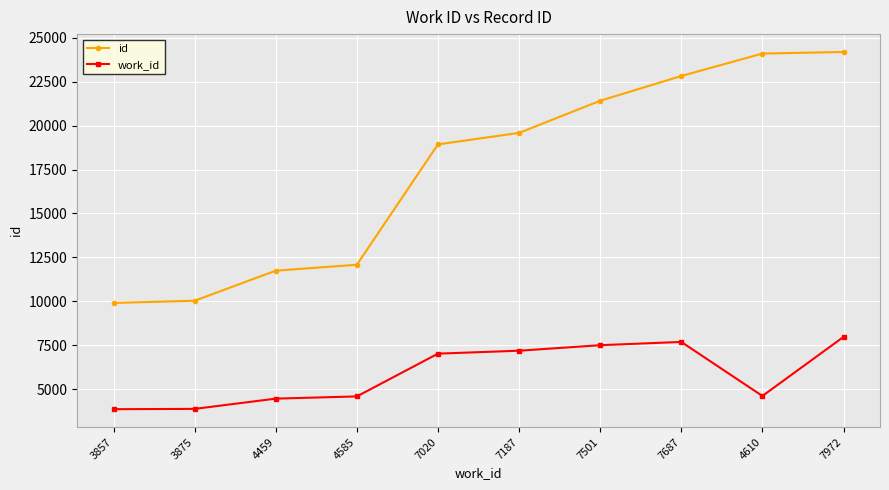

What are all the series names shown in the legend?

id, work_id